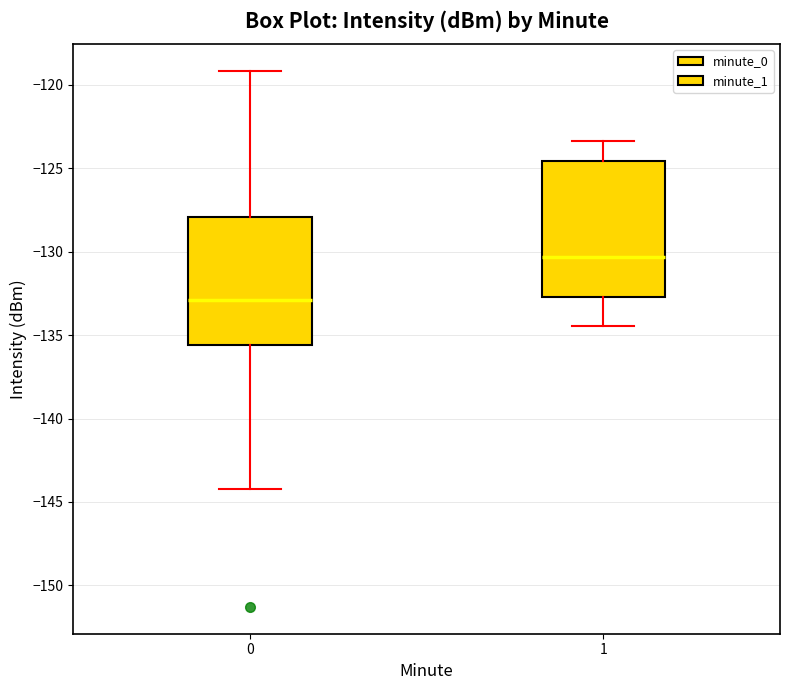

Reading left to right, read every box against the y-axis: the position of its median line, the range the box covers, and the ends of its whiskers. The values are not printed on the chart, so give them approximately, as read against the axis.

0: median -133.0, box -135.5 to -128.0, whiskers -144.0 to -119.0
1: median -130.5, box -132.5 to -124.5, whiskers -134.5 to -123.5